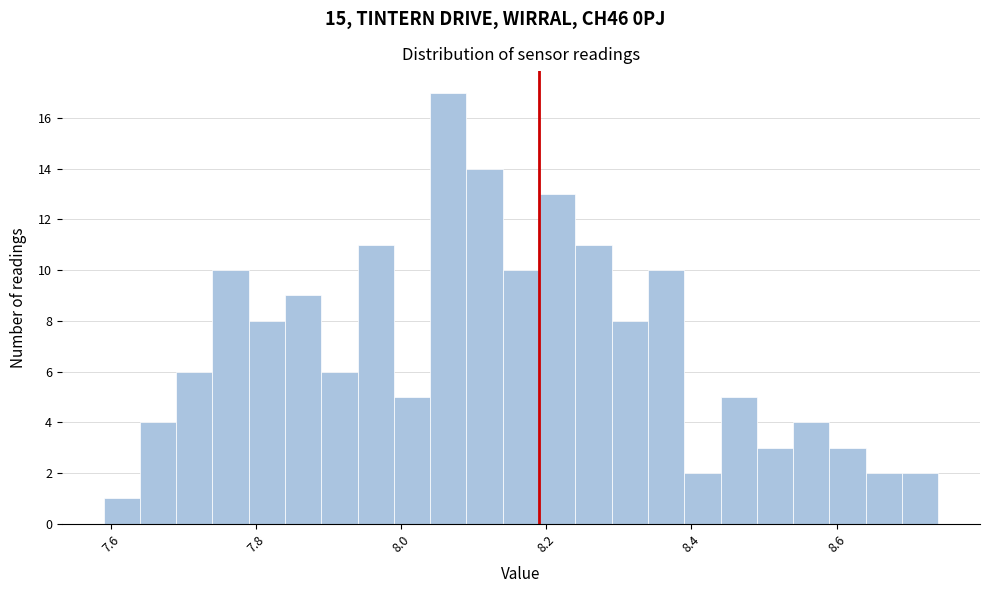

Read against the x-axis, roughly where is the centre of the tallest bar?

8.06